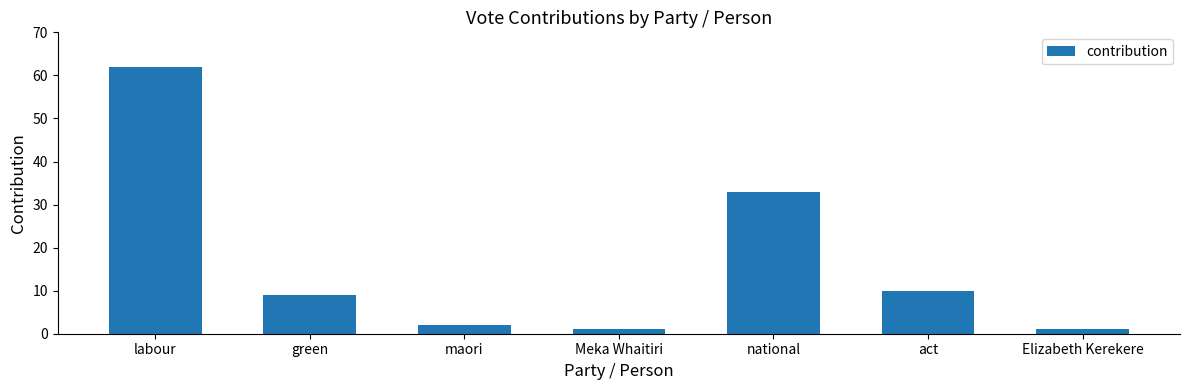

What position from the left is maori?

3